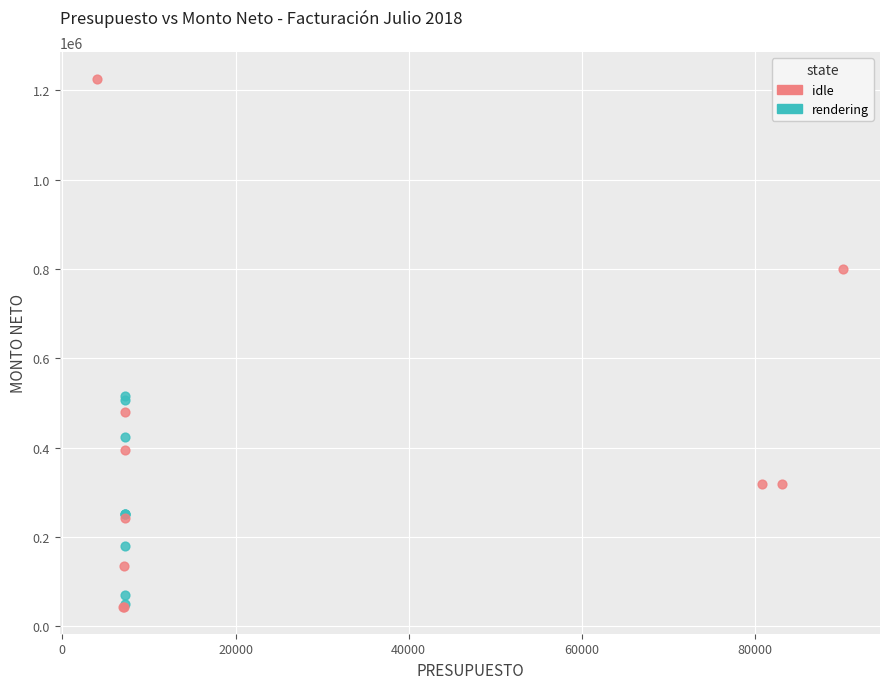

Which series has the widest spread of Y values?

idle